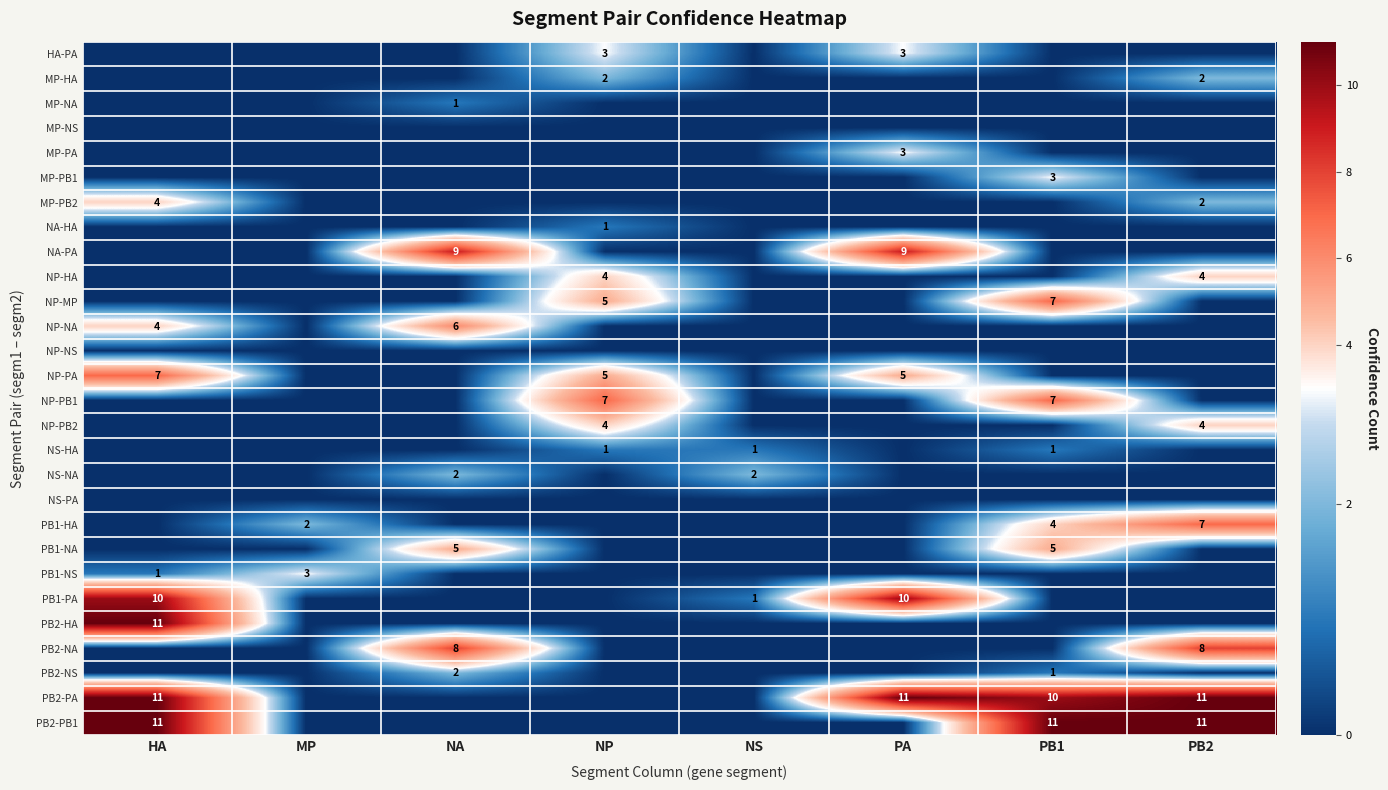

What is the difference between the highest and lowest values at PA?

11